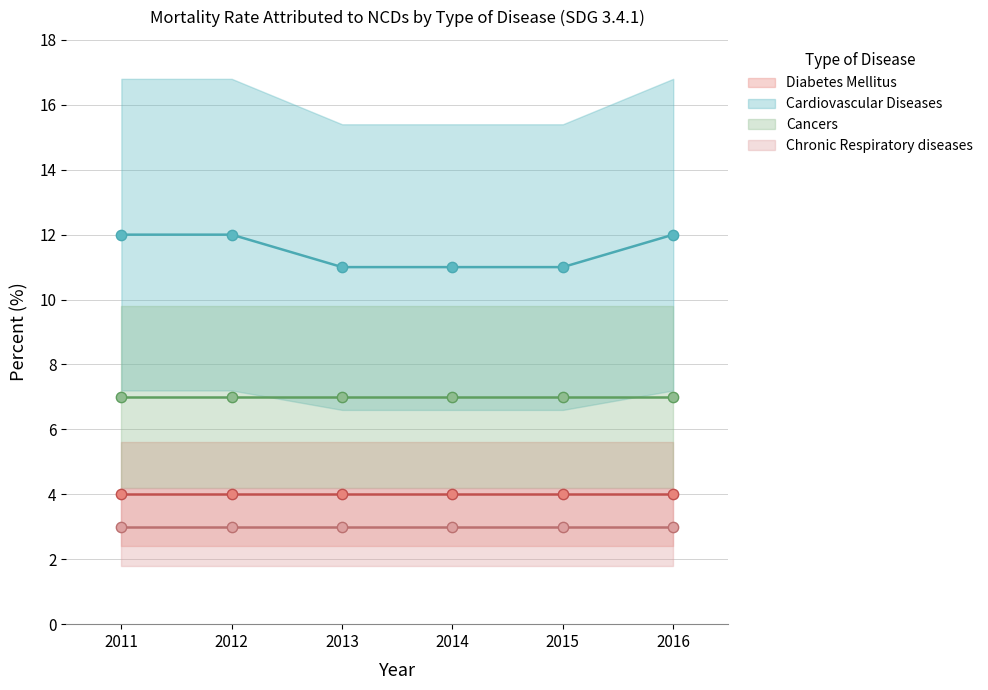

What are all the series names shown in the legend?

Diabetes Mellitus, Cardiovascular Diseases, Cancers, Chronic Respiratory diseases